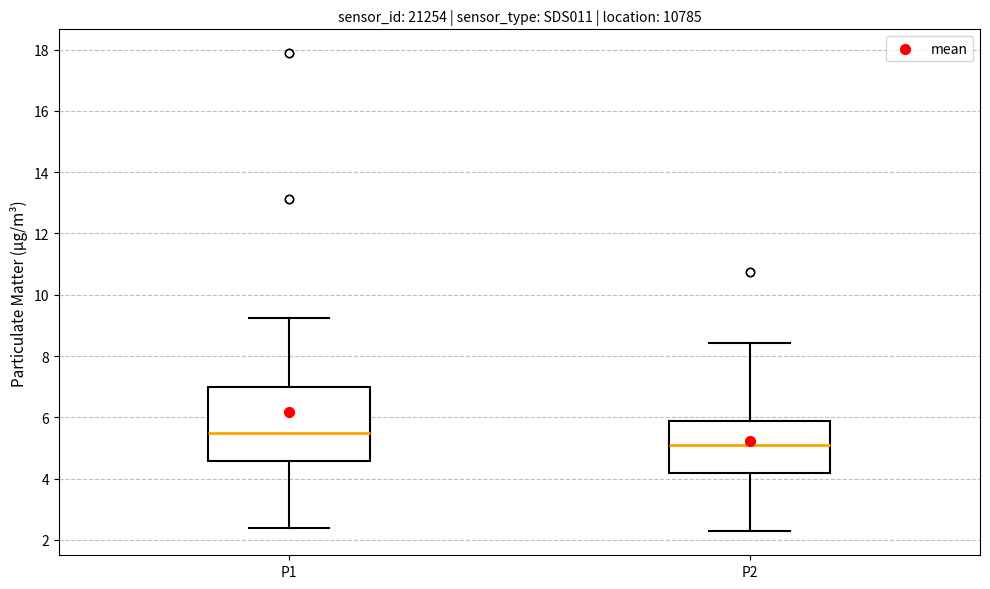

Comparing the boxes themselves (not the whiskers), which one is the tallest?

P1